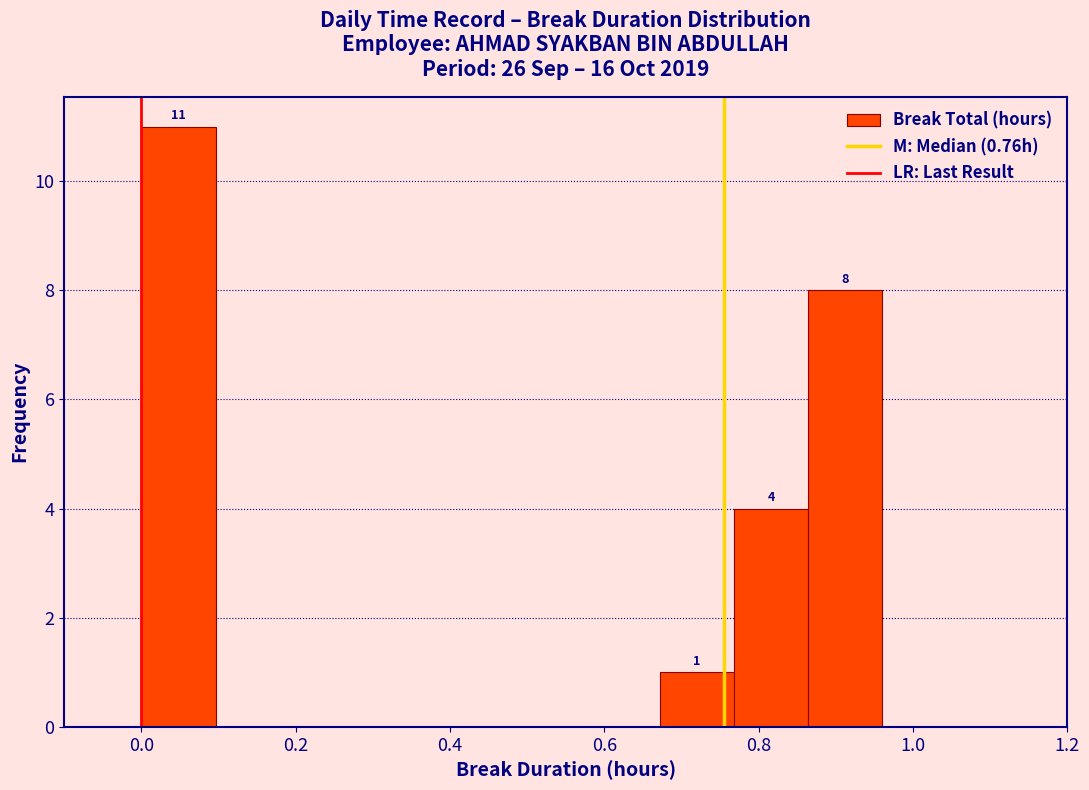

Which range on the x-axis has the tallest bar?

0.000 to 0.096